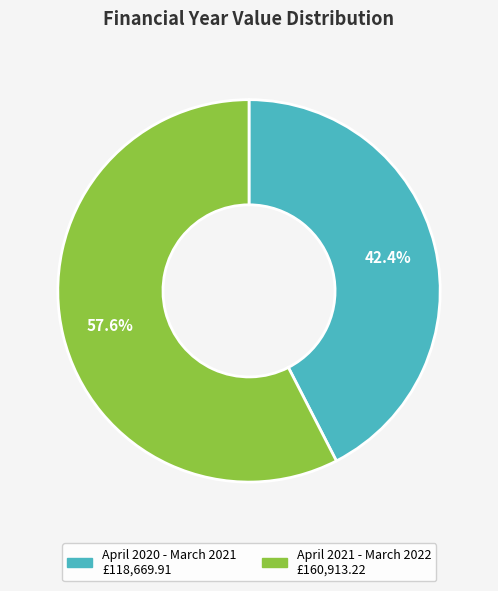

To the nearest percent, what portion does April 2020 - March 2021 represent?

42%